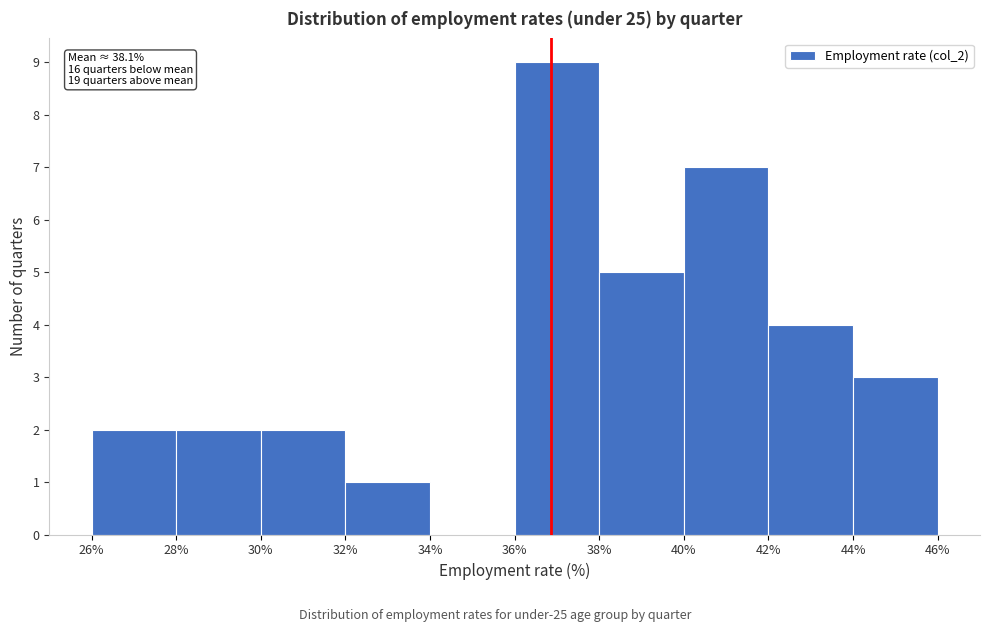

Which range on the x-axis has the tallest bar?

36% to 38%